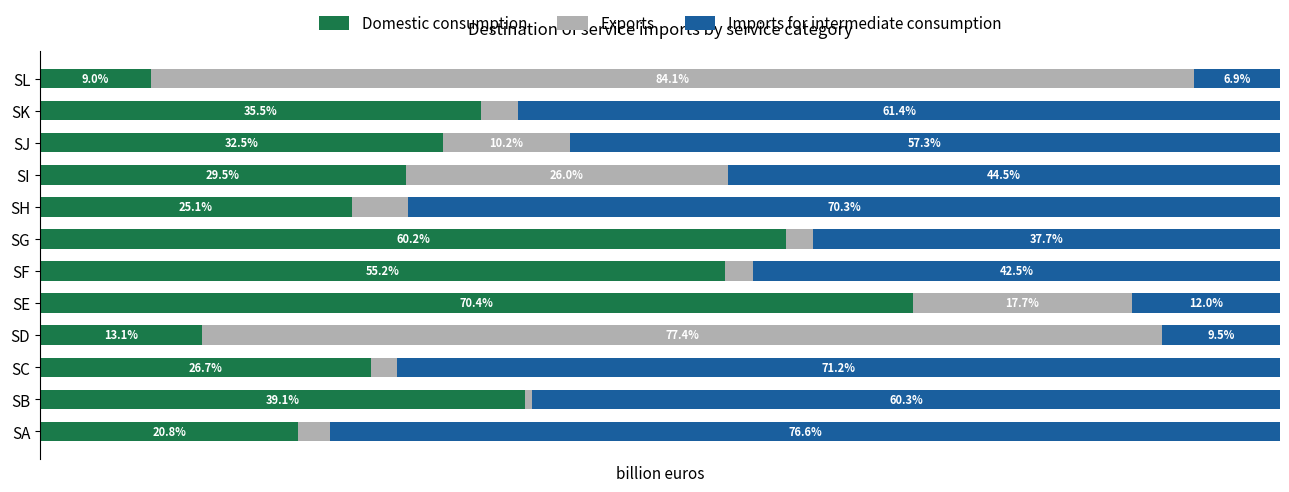

Rank the categories by Domestic consumption value from lowest to highest.

SL, SD, SA, SH, SC, SI, SJ, SK, SB, SF, SG, SE